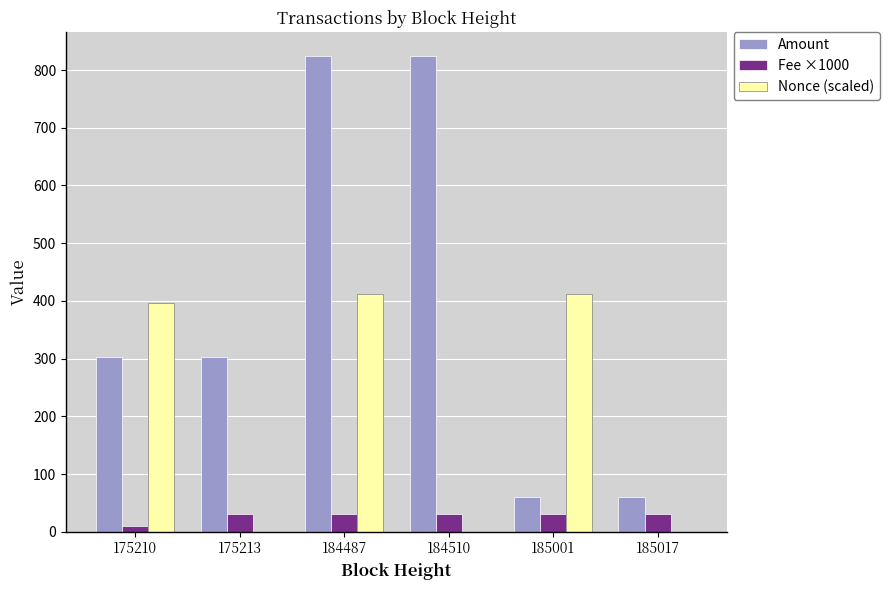

What is the maximum value shown in the chart?

824.2